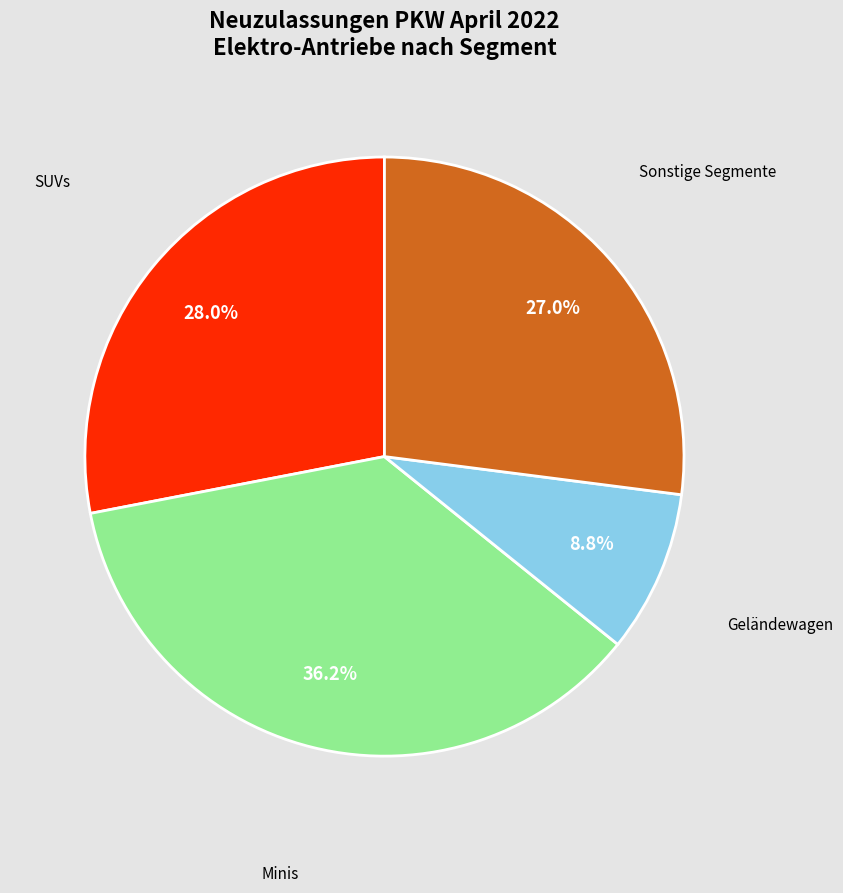

Is there a majority slice in this chart?

No